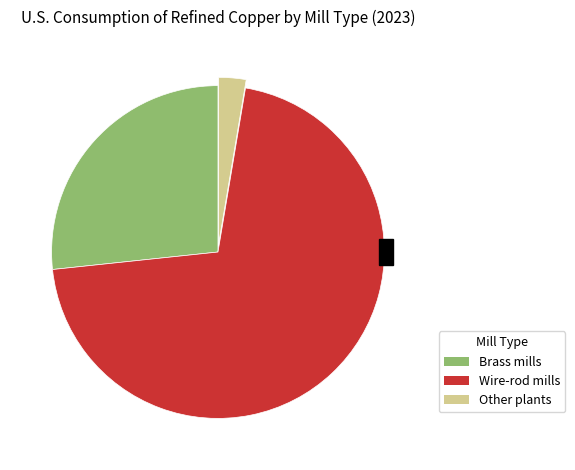

Is it true that Brass mills is 38% of the pie?

False